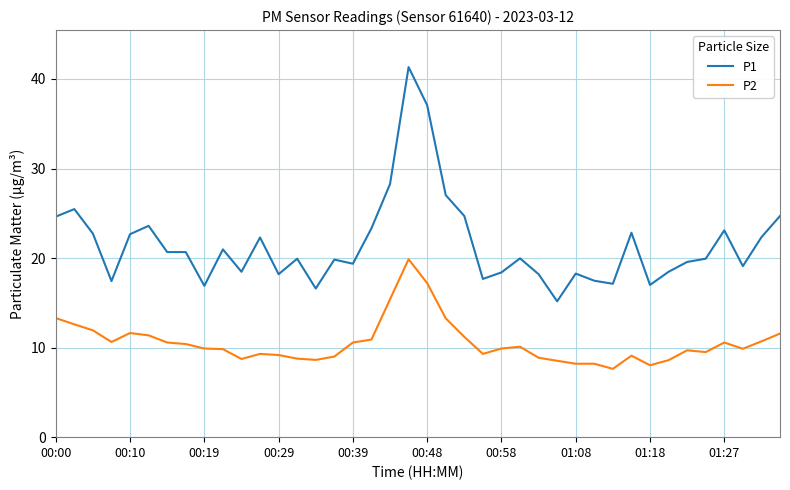

Which series has the widest spread of values?

P1